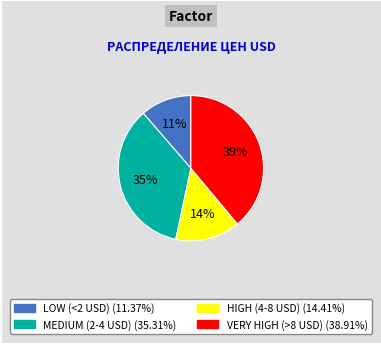

Does any single category account for the majority?

No